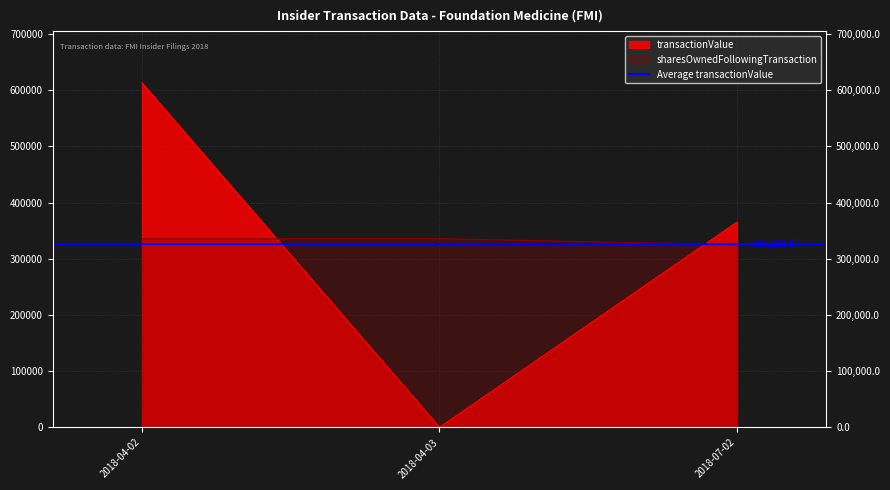

What is the difference between the highest and lowest values at 2018-07-02?

40418